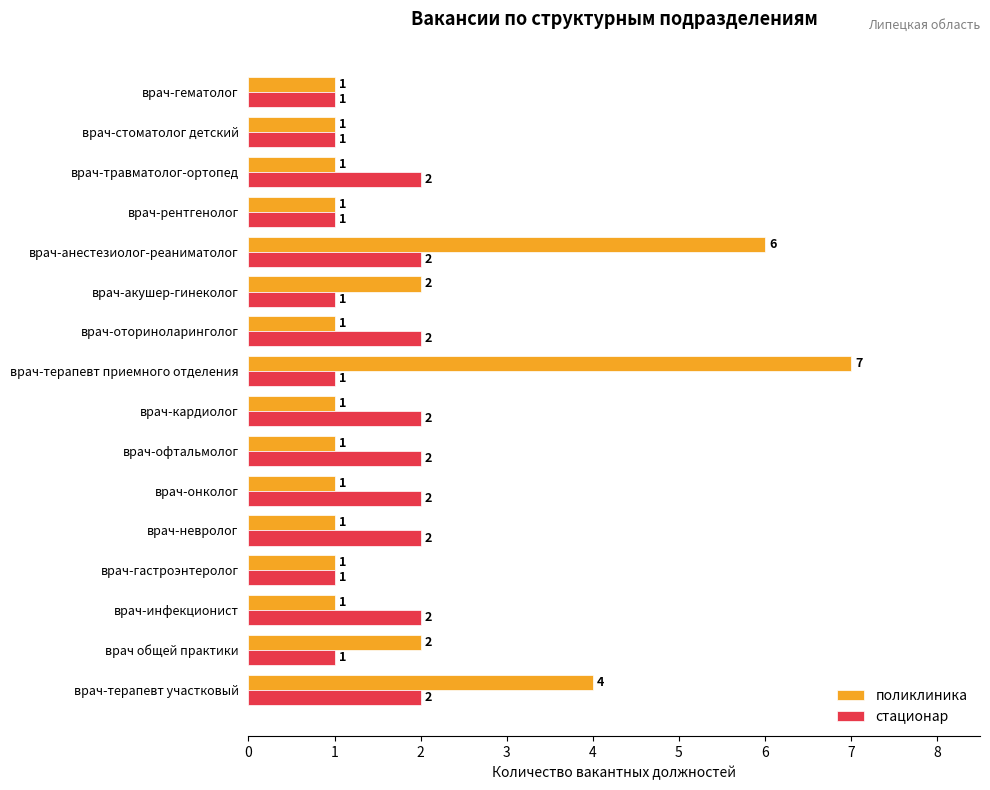

Count the стационар values in the range 1 to 2.

16